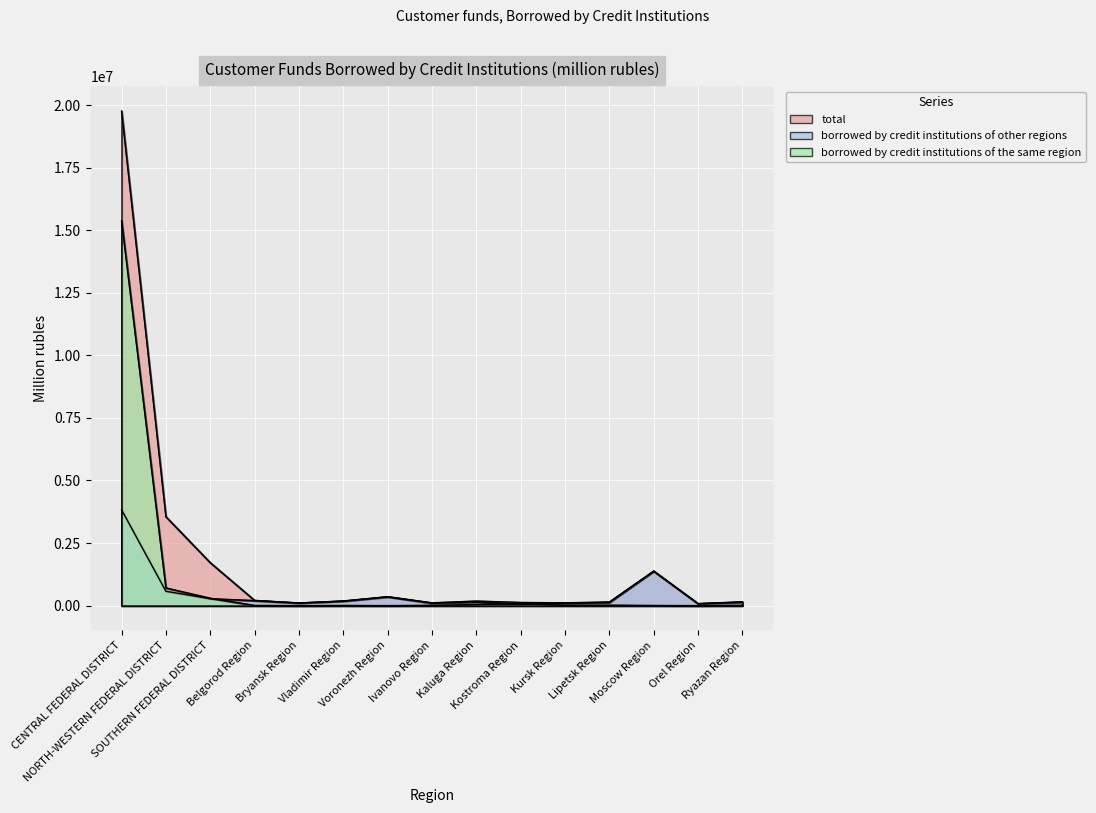

What is the average value of the borrowed by credit institutions of other regions series?

508596